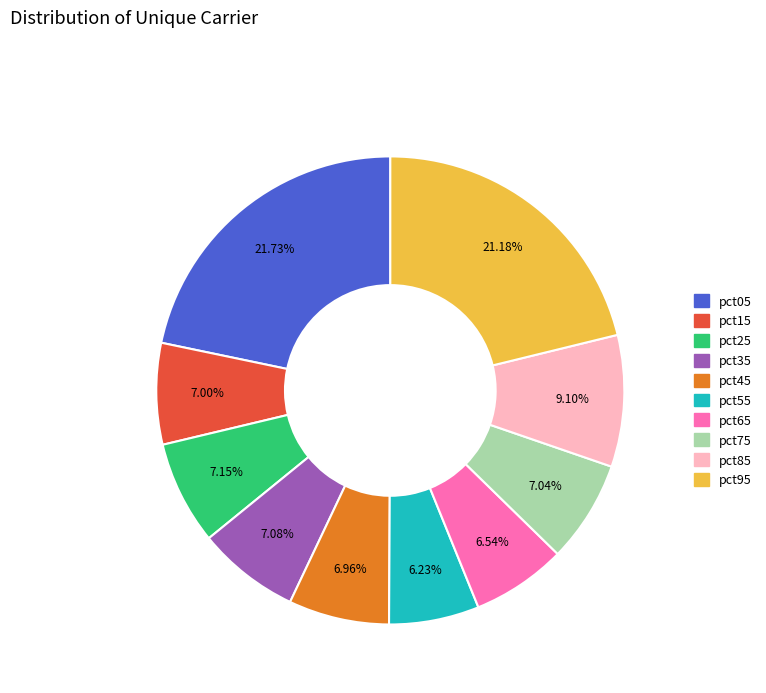

Between pct25 and pct85, which is larger?

pct85